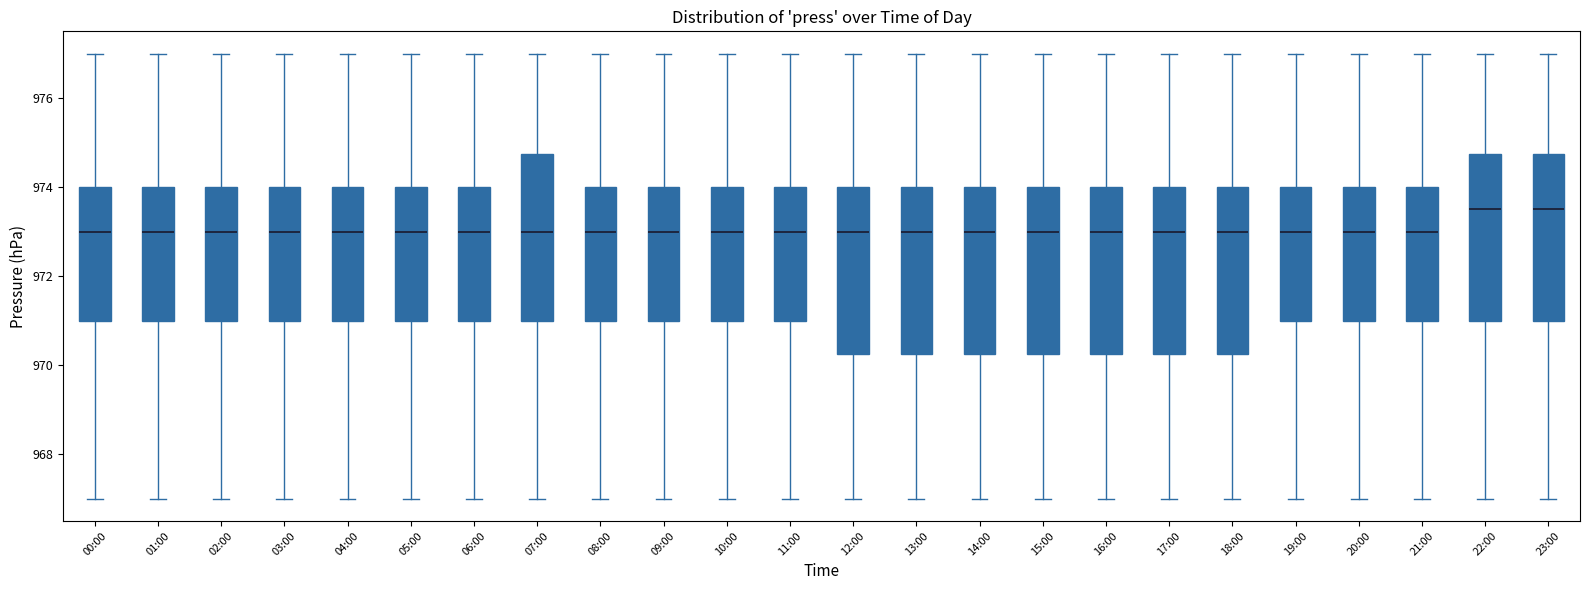

Reading left to right, transcribe this box plot: for each box, give where its median line is, the range the box spans, and where its two whiskers end, as read against the y-axis. The values are not printed on the chart, so give them approximately, as read against the axis.

00:00: median 973.0, box 971.0 to 974.0, whiskers 967.0 to 977.0
01:00: median 973.0, box 971.0 to 974.0, whiskers 967.0 to 977.0
02:00: median 973.0, box 971.0 to 974.0, whiskers 967.0 to 977.0
03:00: median 973.0, box 971.0 to 974.0, whiskers 967.0 to 977.0
04:00: median 973.0, box 971.0 to 974.0, whiskers 967.0 to 977.0
05:00: median 973.0, box 971.0 to 974.0, whiskers 967.0 to 977.0
06:00: median 973.0, box 971.0 to 974.0, whiskers 967.0 to 977.0
07:00: median 973.0, box 971.0 to 974.8, whiskers 967.0 to 977.0
08:00: median 973.0, box 971.0 to 974.0, whiskers 967.0 to 977.0
09:00: median 973.0, box 971.0 to 974.0, whiskers 967.0 to 977.0
10:00: median 973.0, box 971.0 to 974.0, whiskers 967.0 to 977.0
11:00: median 973.0, box 971.0 to 974.0, whiskers 967.0 to 977.0
12:00: median 973.0, box 970.2 to 974.0, whiskers 967.0 to 977.0
13:00: median 973.0, box 970.2 to 974.0, whiskers 967.0 to 977.0
14:00: median 973.0, box 970.2 to 974.0, whiskers 967.0 to 977.0
15:00: median 973.0, box 970.2 to 974.0, whiskers 967.0 to 977.0
16:00: median 973.0, box 970.2 to 974.0, whiskers 967.0 to 977.0
17:00: median 973.0, box 970.2 to 974.0, whiskers 967.0 to 977.0
18:00: median 973.0, box 970.2 to 974.0, whiskers 967.0 to 977.0
19:00: median 973.0, box 971.0 to 974.0, whiskers 967.0 to 977.0
20:00: median 973.0, box 971.0 to 974.0, whiskers 967.0 to 977.0
21:00: median 973.0, box 971.0 to 974.0, whiskers 967.0 to 977.0
22:00: median 973.6, box 971.0 to 974.8, whiskers 967.0 to 977.0
23:00: median 973.6, box 971.0 to 974.8, whiskers 967.0 to 977.0